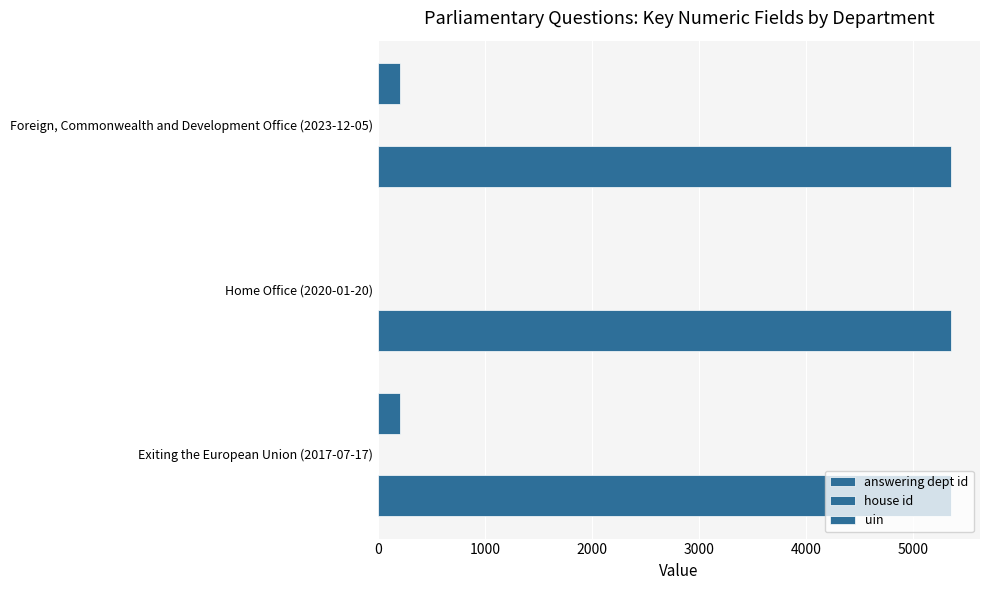

How many distinct data groups are displayed?

3